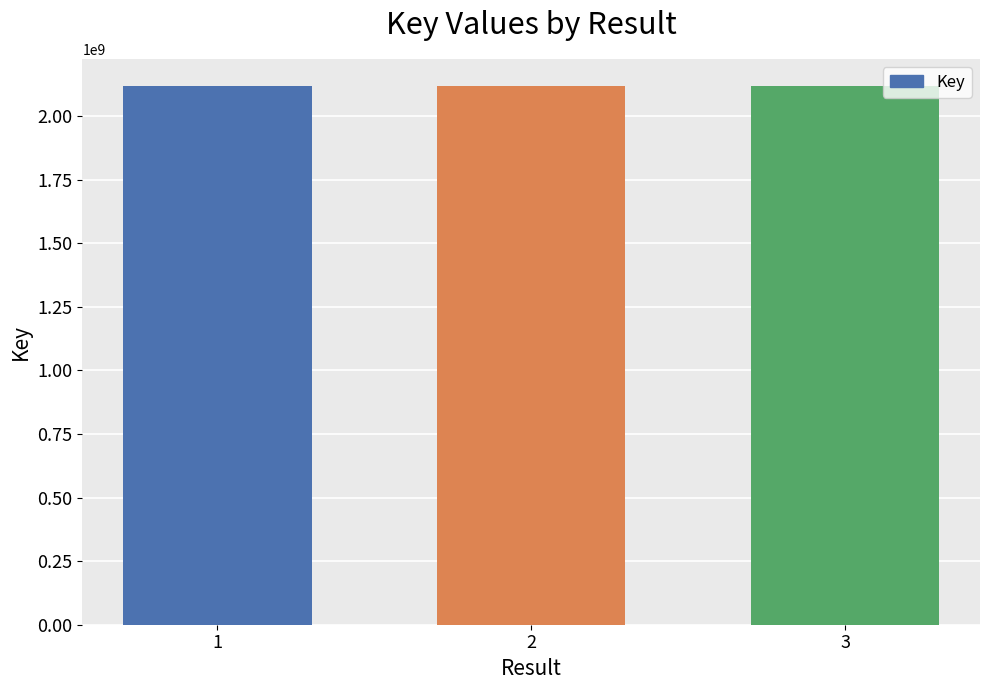

What is the value of the 2nd bar from the left?

2117885300